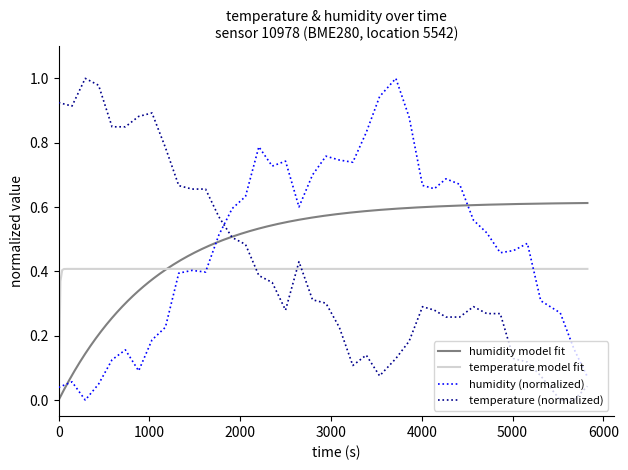

What is the label of the 7th point from the left?

6000